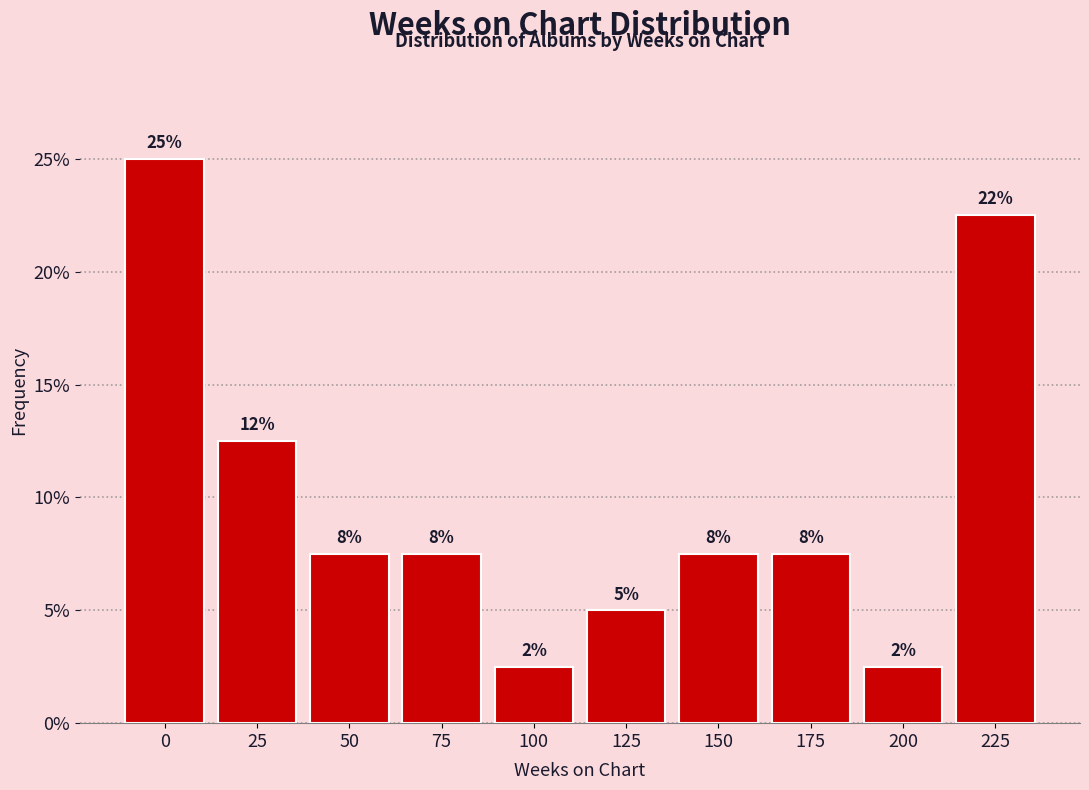

How many bars are there in total?

10